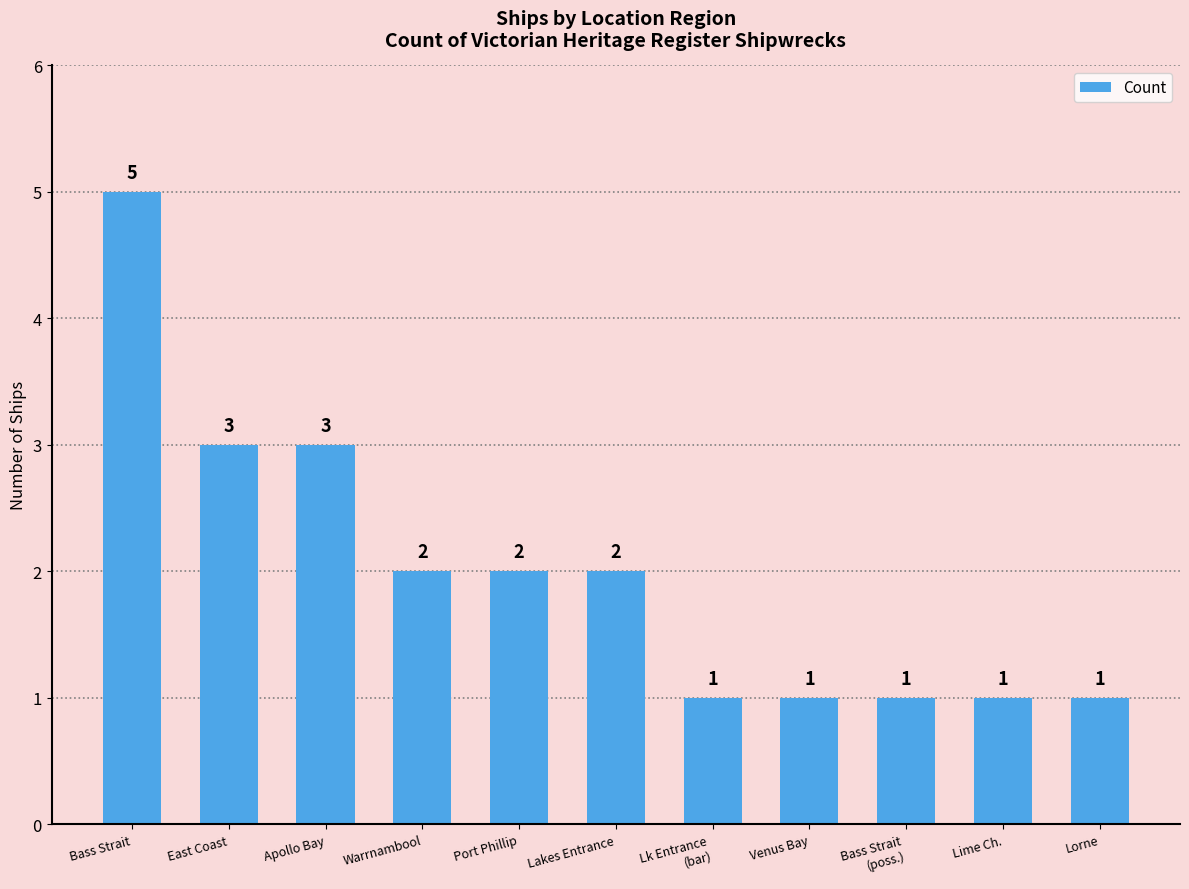

The value at Bass Strait is 5. True or false?

True